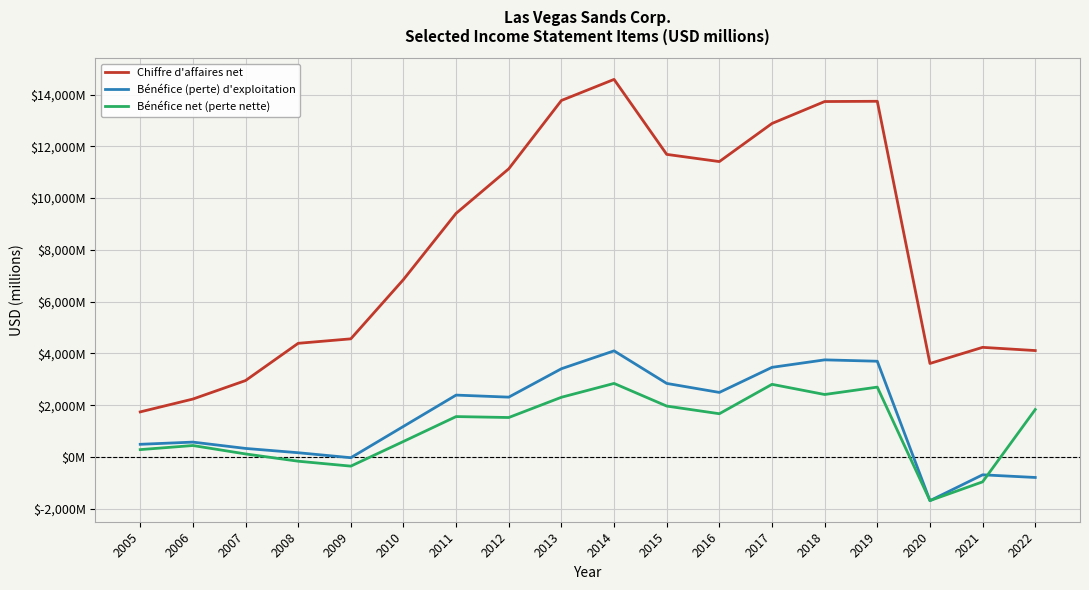

True or false: Chiffre d'affaires net and Bénéfice (perte) d'exploitation intersect in this chart.

False